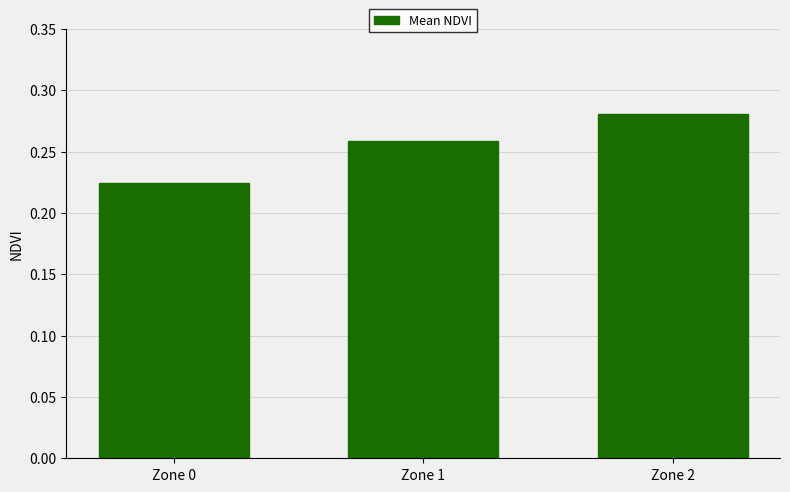

Is it true that the value at Zone 2 is 0.4?

False